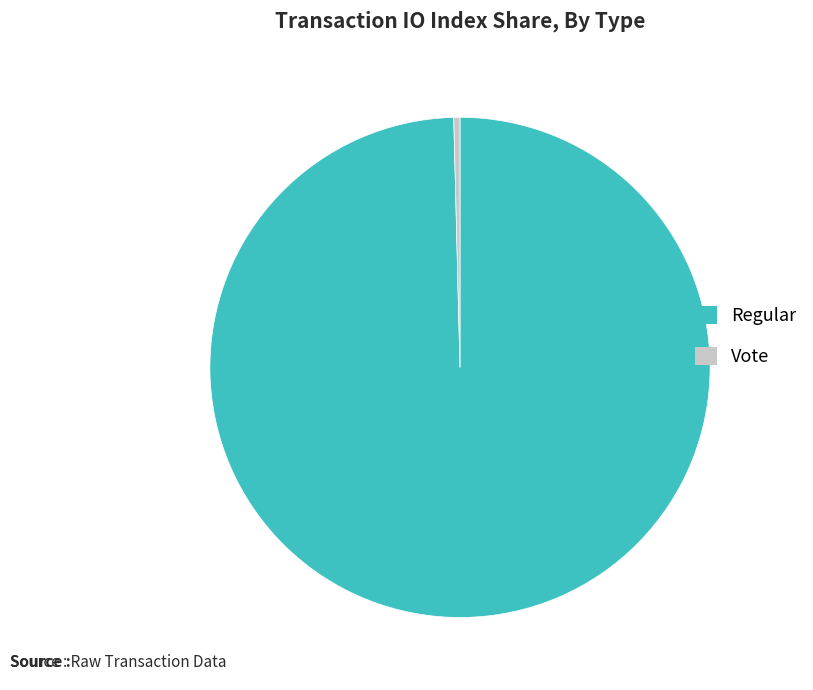

How many segments does this pie chart have?

2